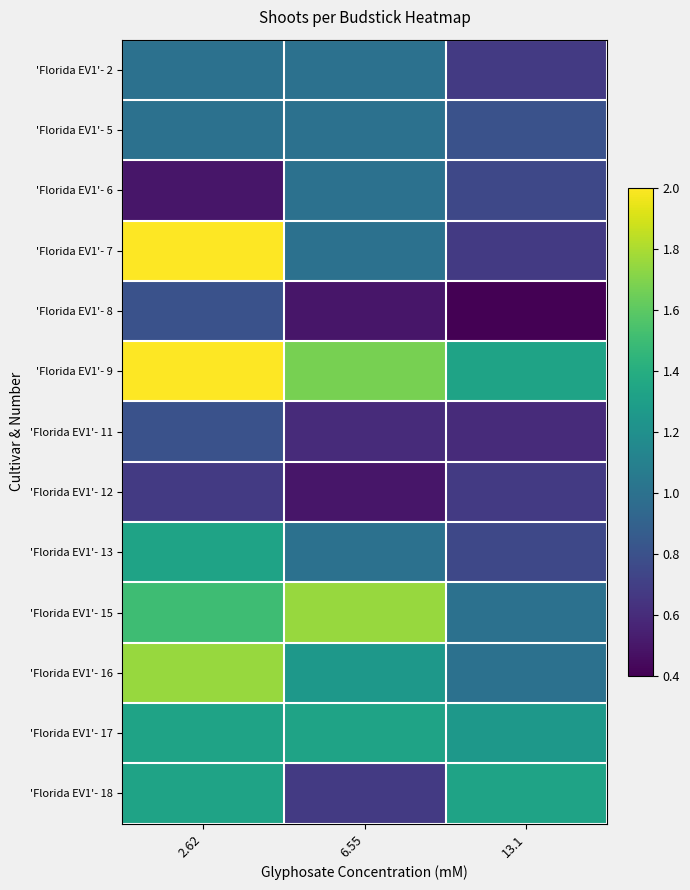

How many data points does each series have?

3